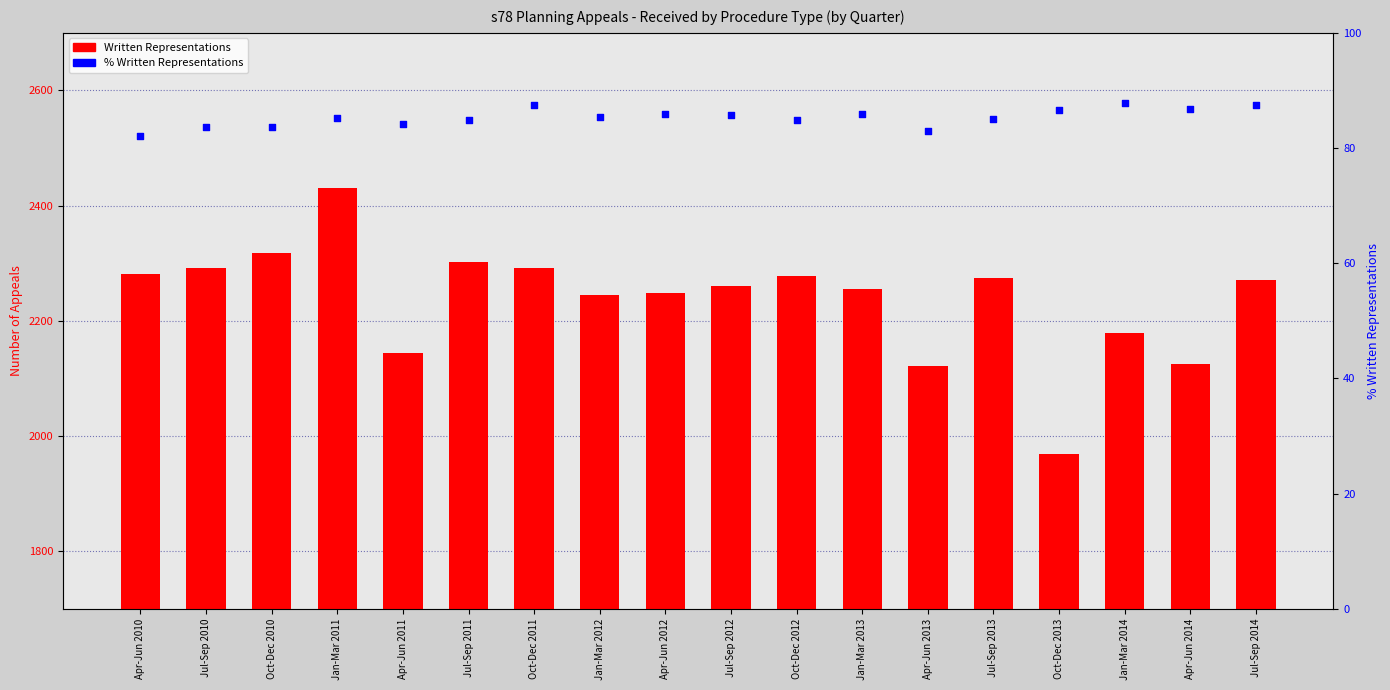

Which series reaches the minimum Y coordinate?

% Written Representations